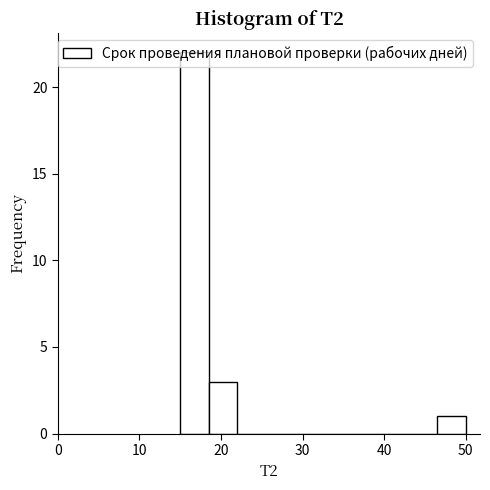

Around what value on the x-axis is the tallest bar? Give the approximate position of its centre, as read against the axis.

17